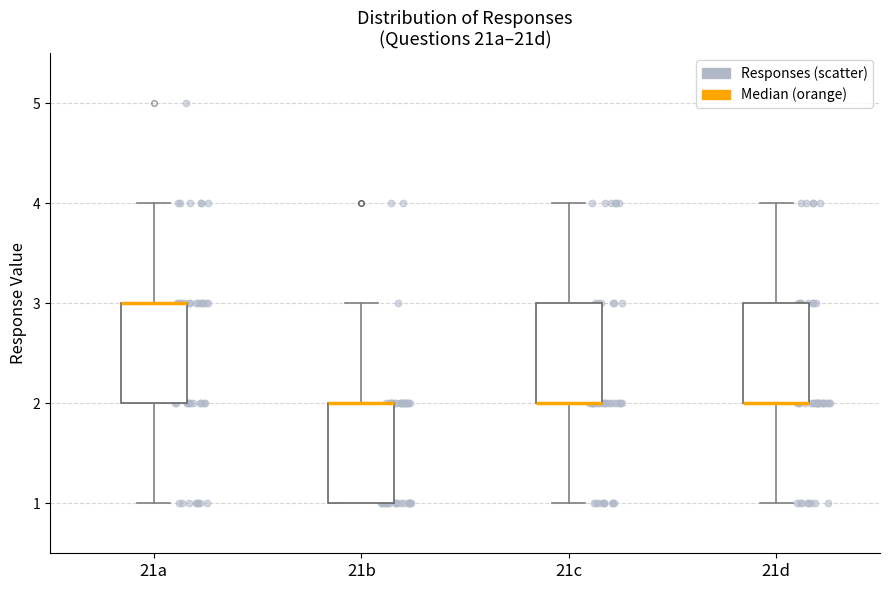

Reading left to right, transcribe this box plot: for each box, give where its median line is, the range the box spans, and where its two whiskers end, as read against the y-axis. The values are not printed on the chart, so give them approximately, as read against the axis.

21a: median 3 (drawn on the box's upper edge), box 2 to 3, whiskers 1 to 4
21b: median 2 (drawn on the box's upper edge), box 1 to 2, whiskers 1 to 3
21c: median 2 (drawn on the box's lower edge), box 2 to 3, whiskers 1 to 4
21d: median 2 (drawn on the box's lower edge), box 2 to 3, whiskers 1 to 4